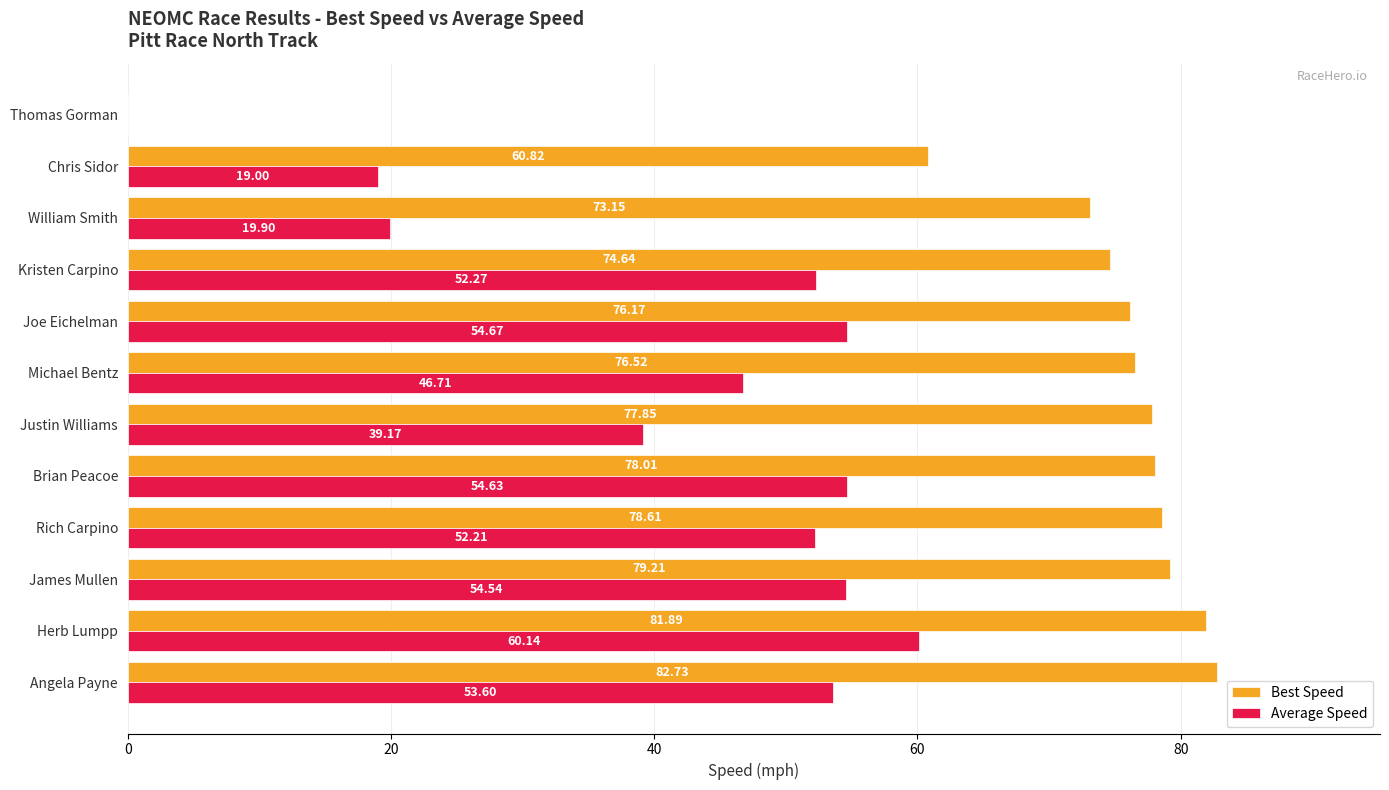

Which category has the highest value in the Best Speed series?

Angela Payne